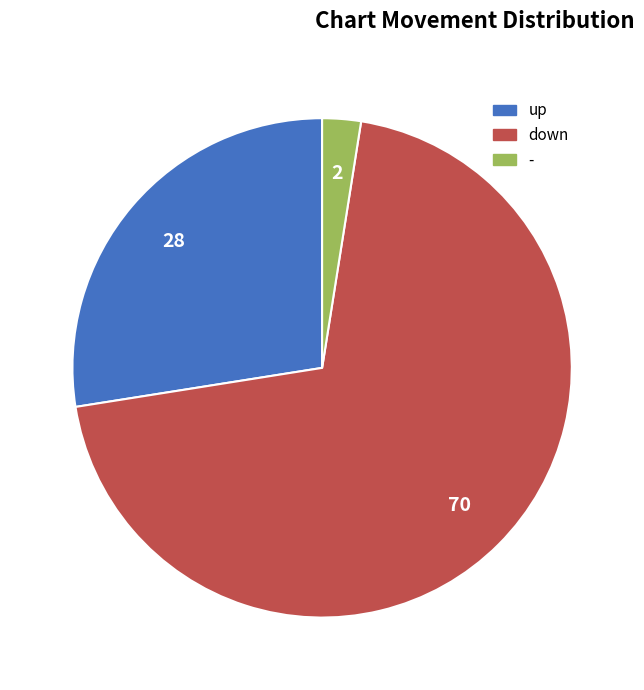

Which has a higher value, - or up?

up